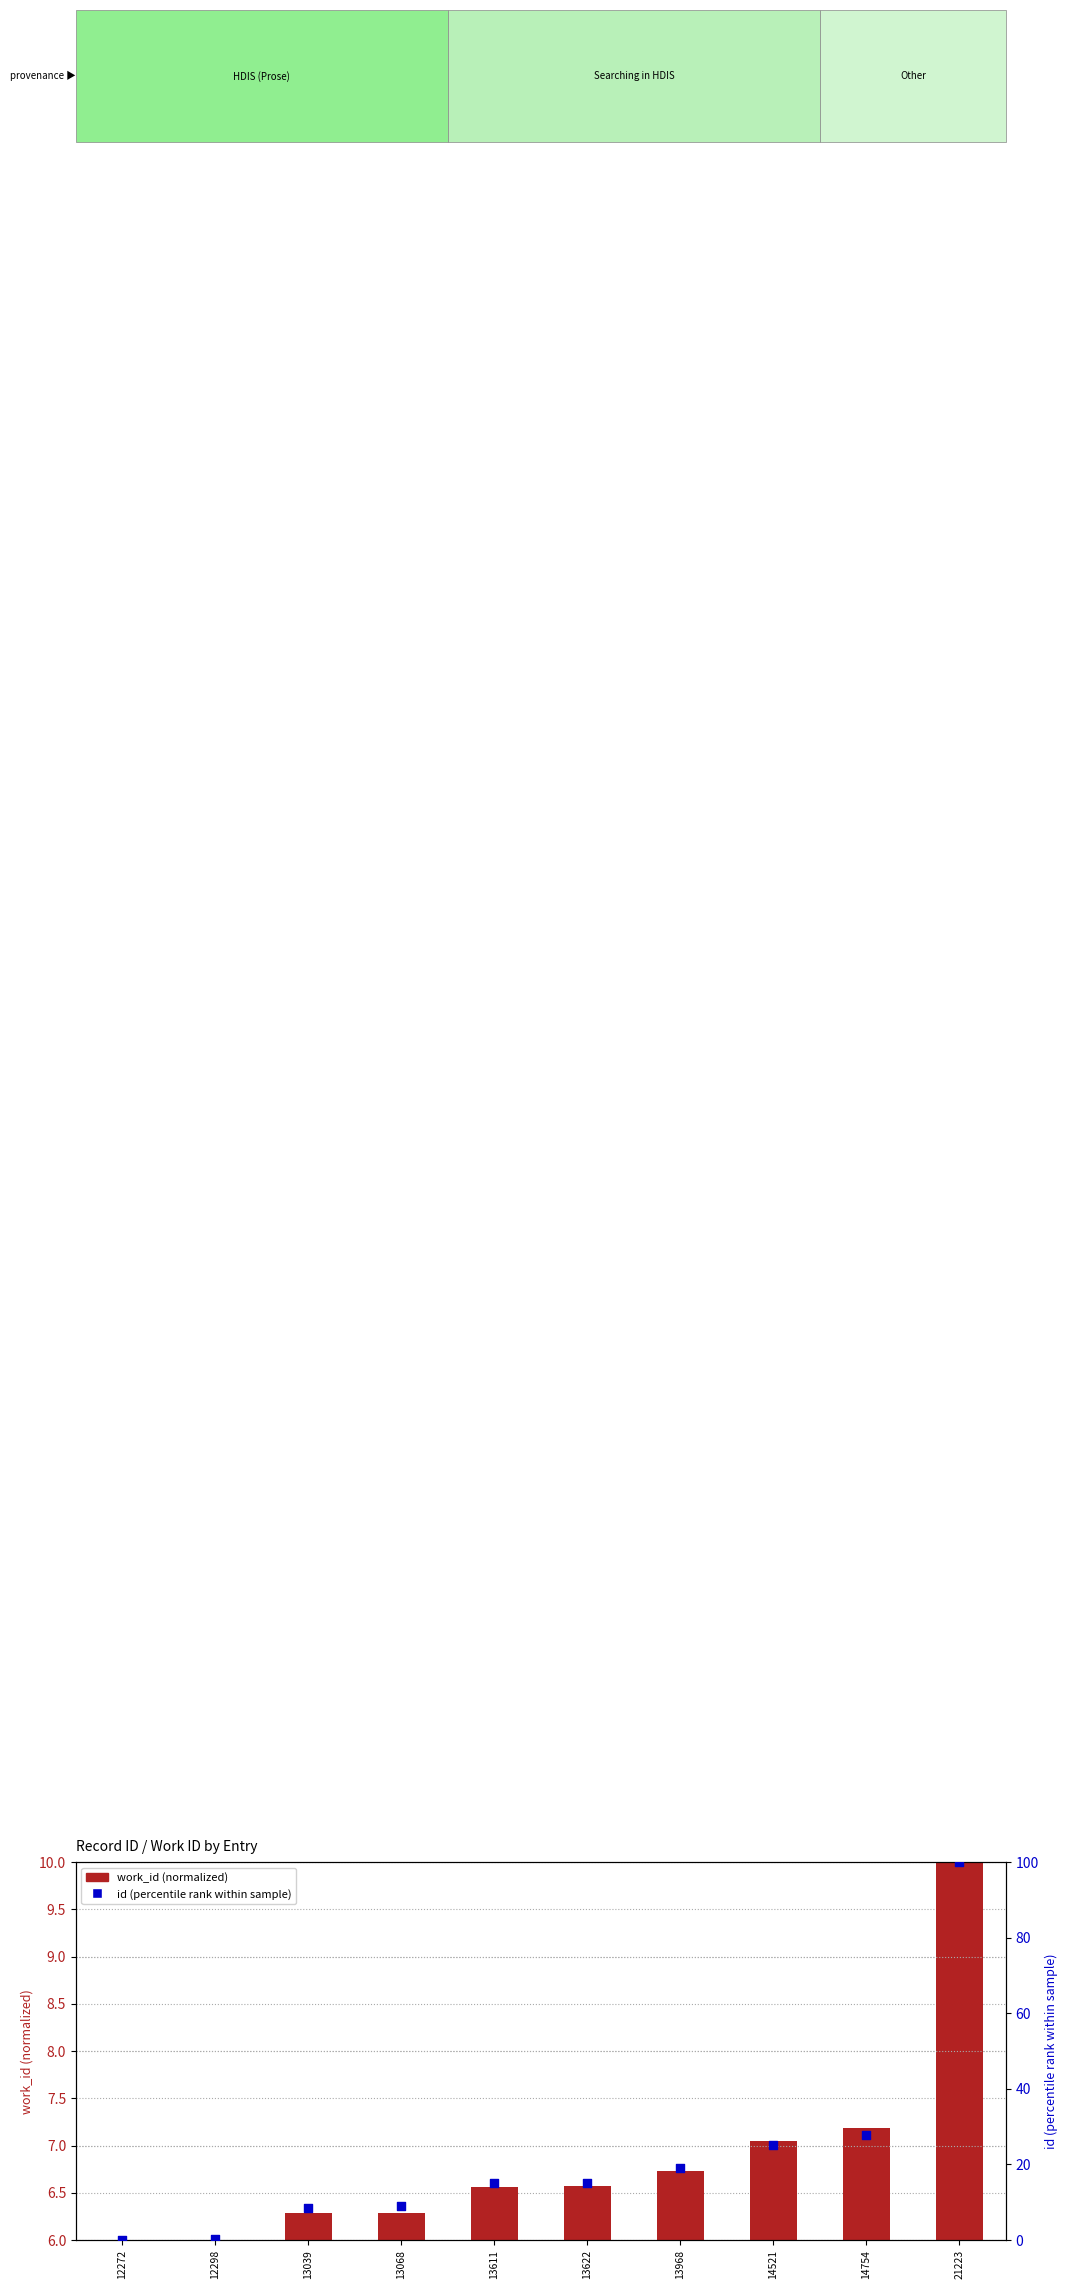

Which series has the largest total across all categories?

id (percentile)